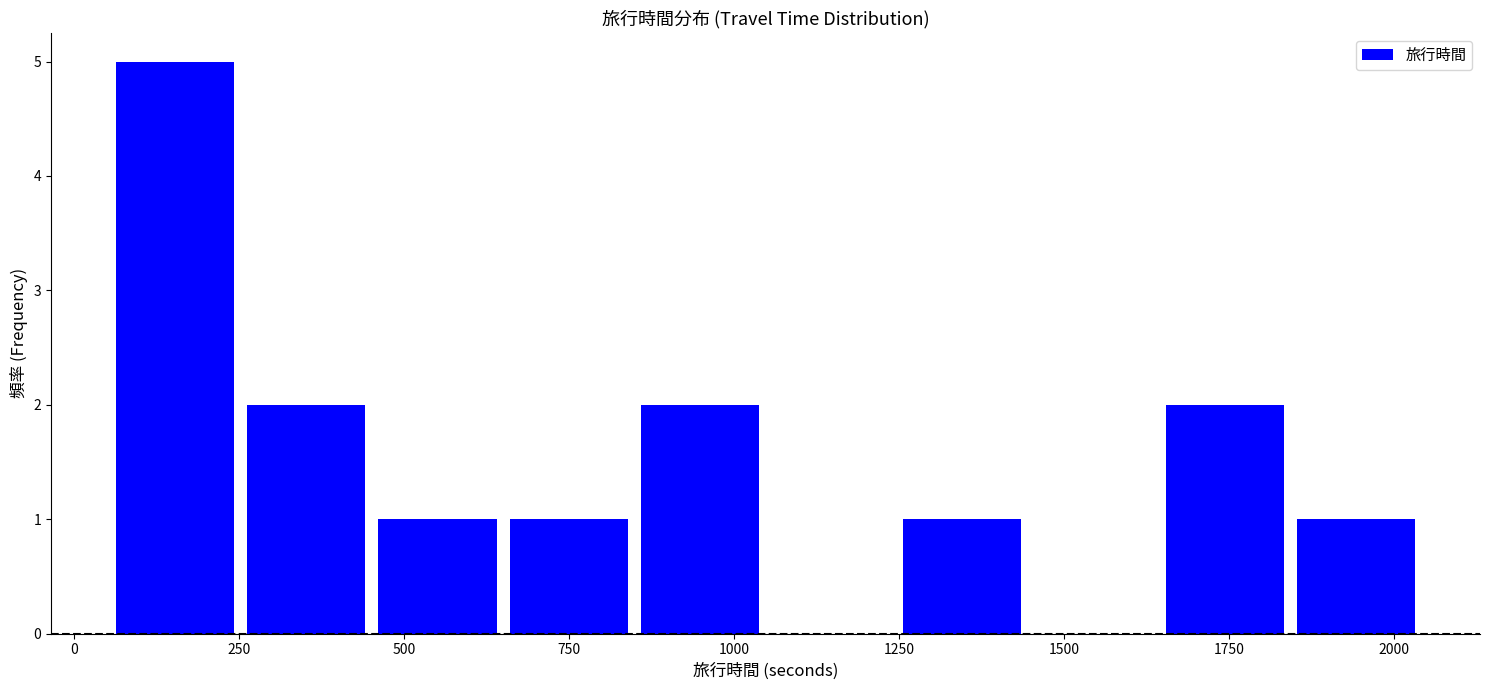

Read against the x-axis, roughly where is the centre of the tallest bar?

150